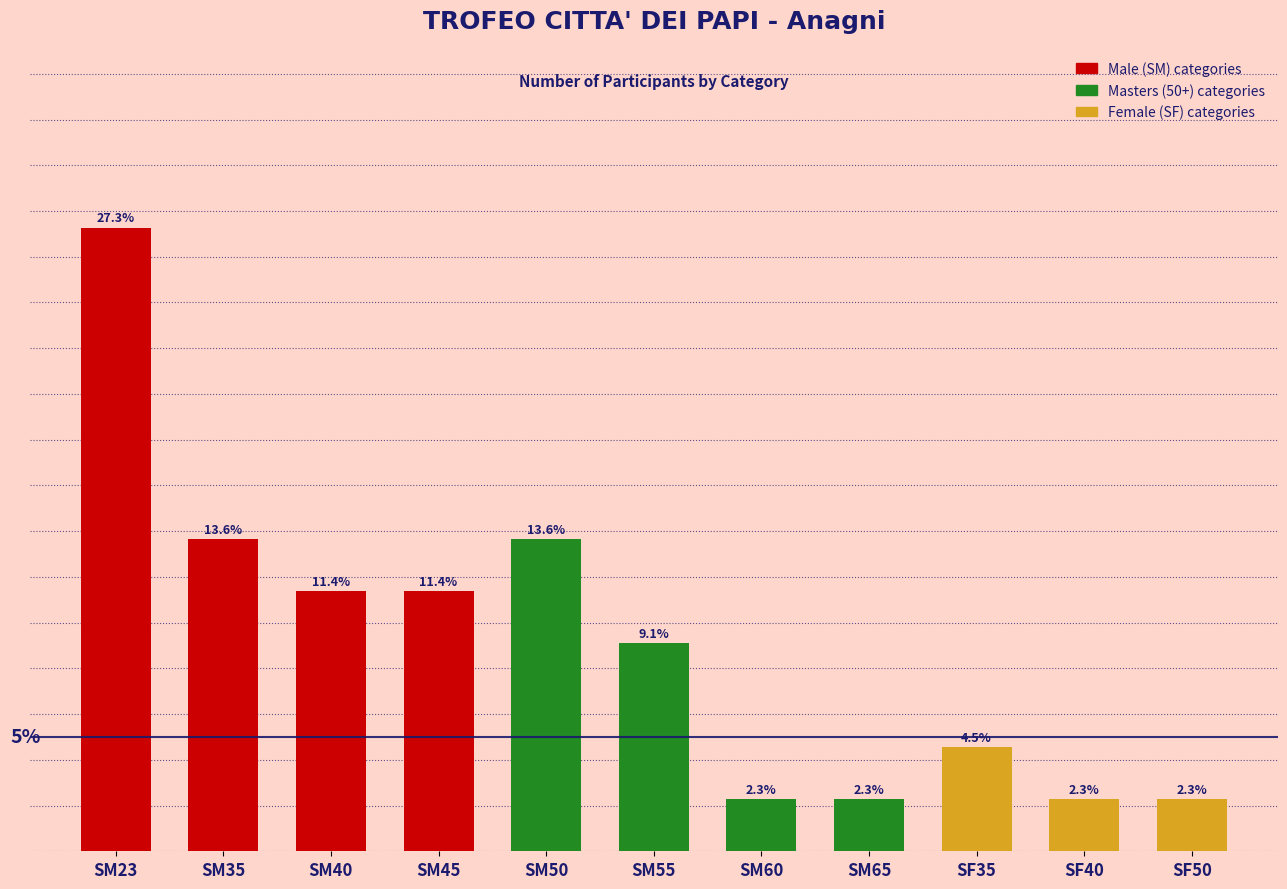

Are the bars grouped side by side (vs. stacked)?

No